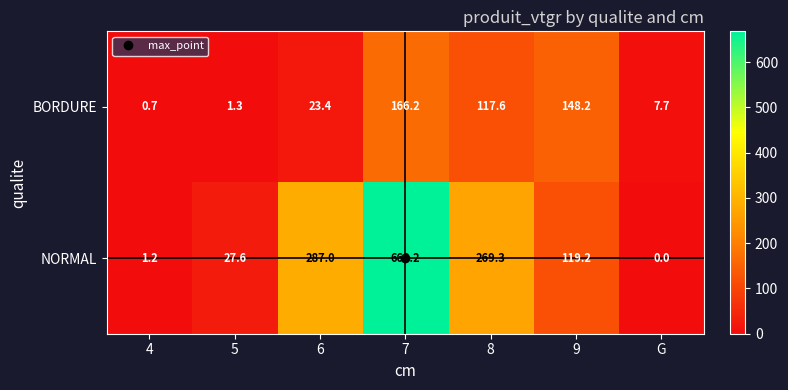

At which label does NORMAL first exceed 119?

6